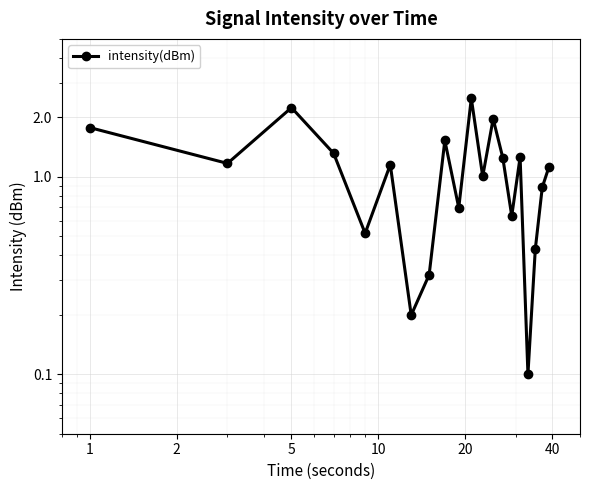

How many lines are shown in the chart?

1